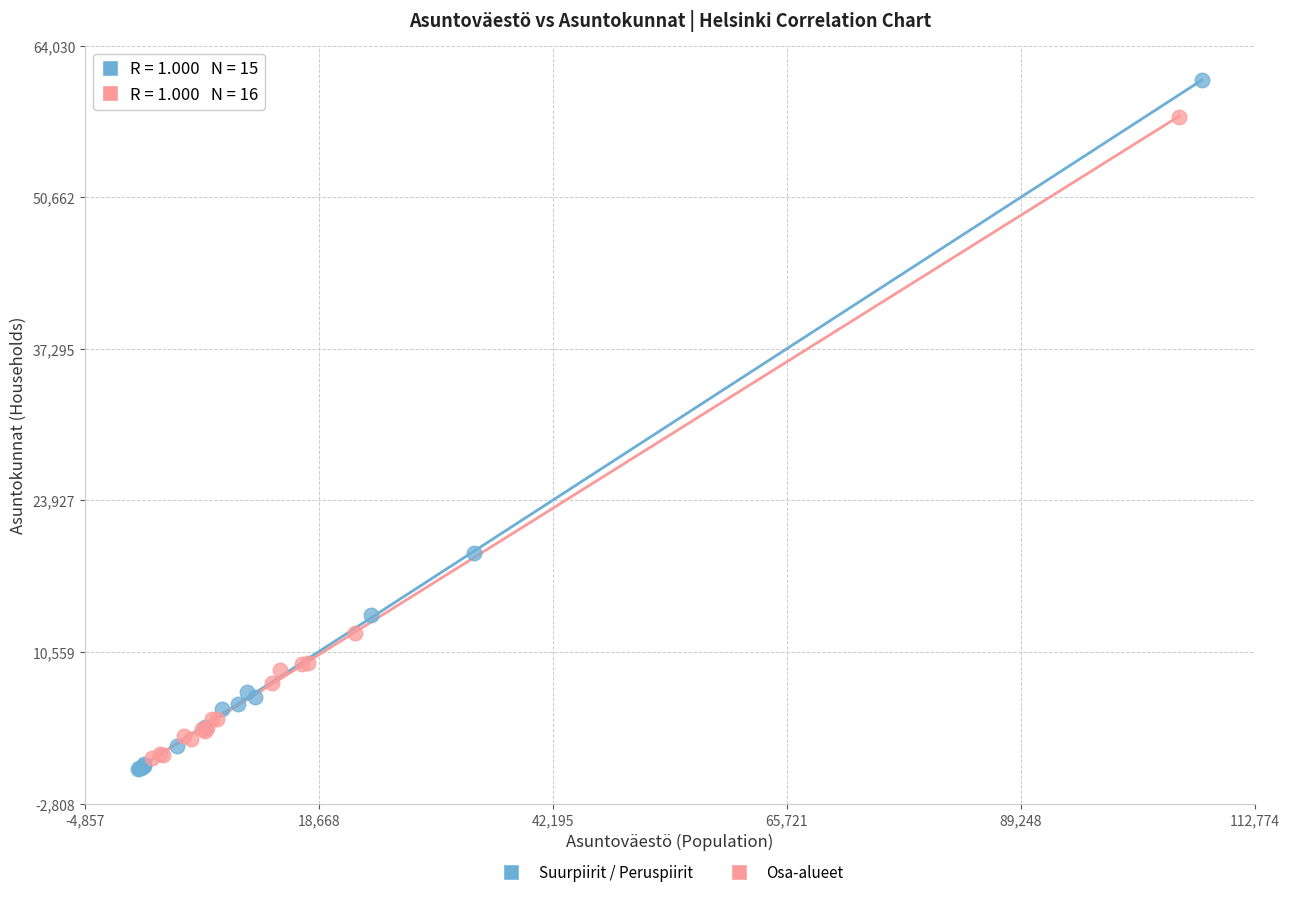

Which series reaches the maximum Y coordinate?

Suurpiirit / Peruspiirit